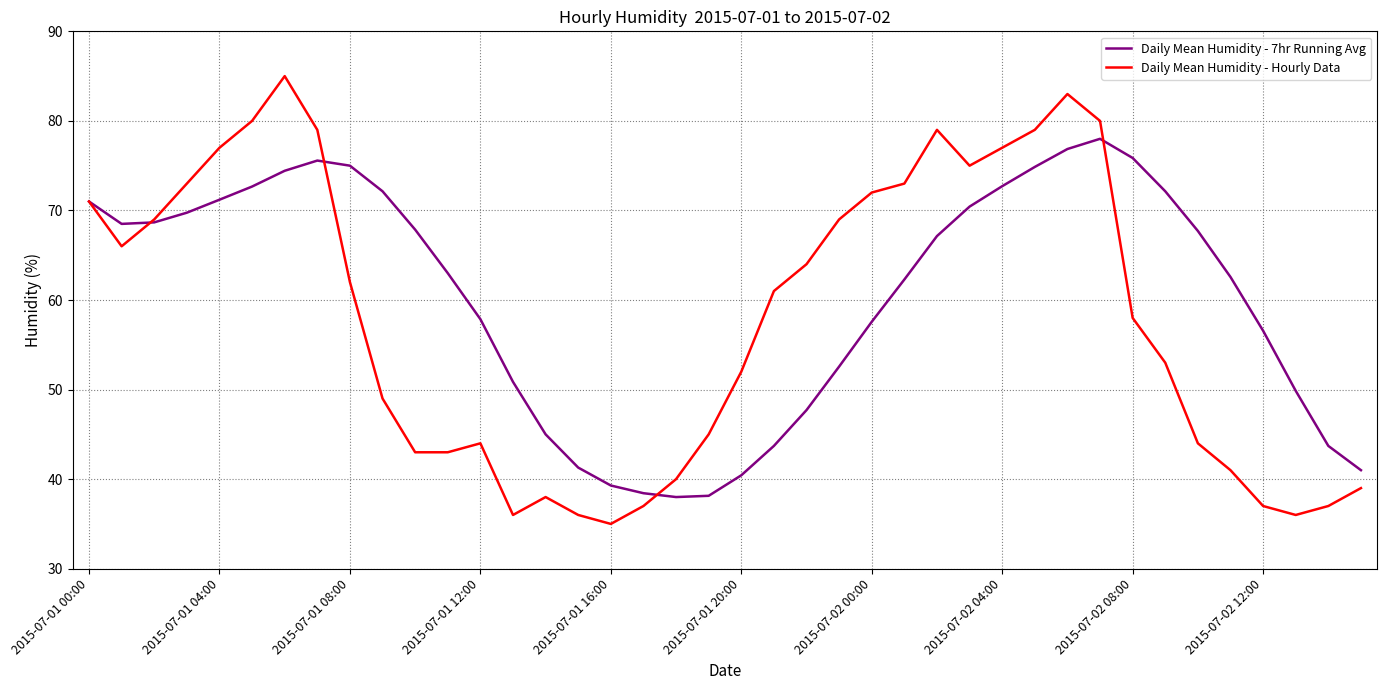

Which series has the largest total across all categories?

Daily Mean Humidity - 7hr Running Avg